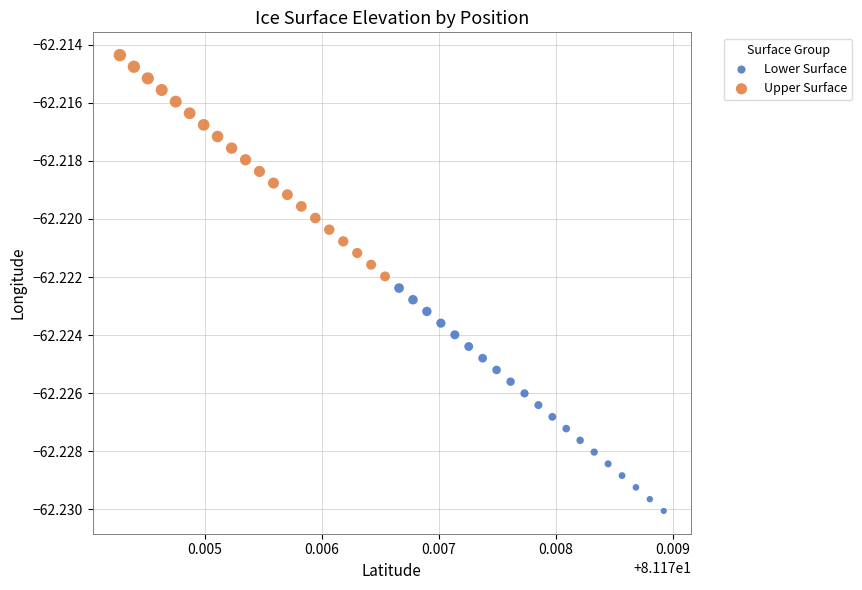

Which series contains the highest Y value?

Upper Surface